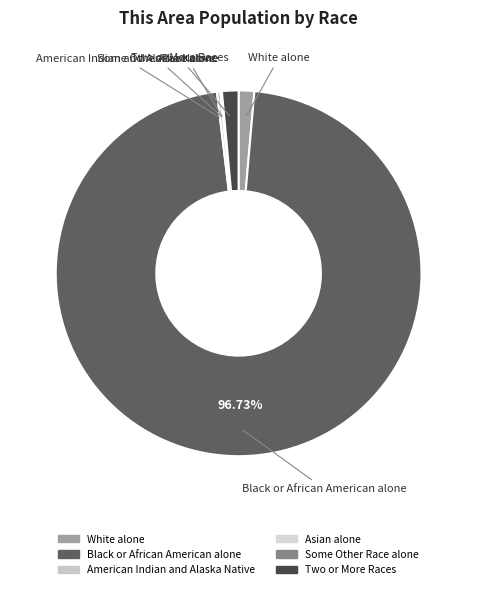

What is the largest slice in the pie chart?

Black or African American alone